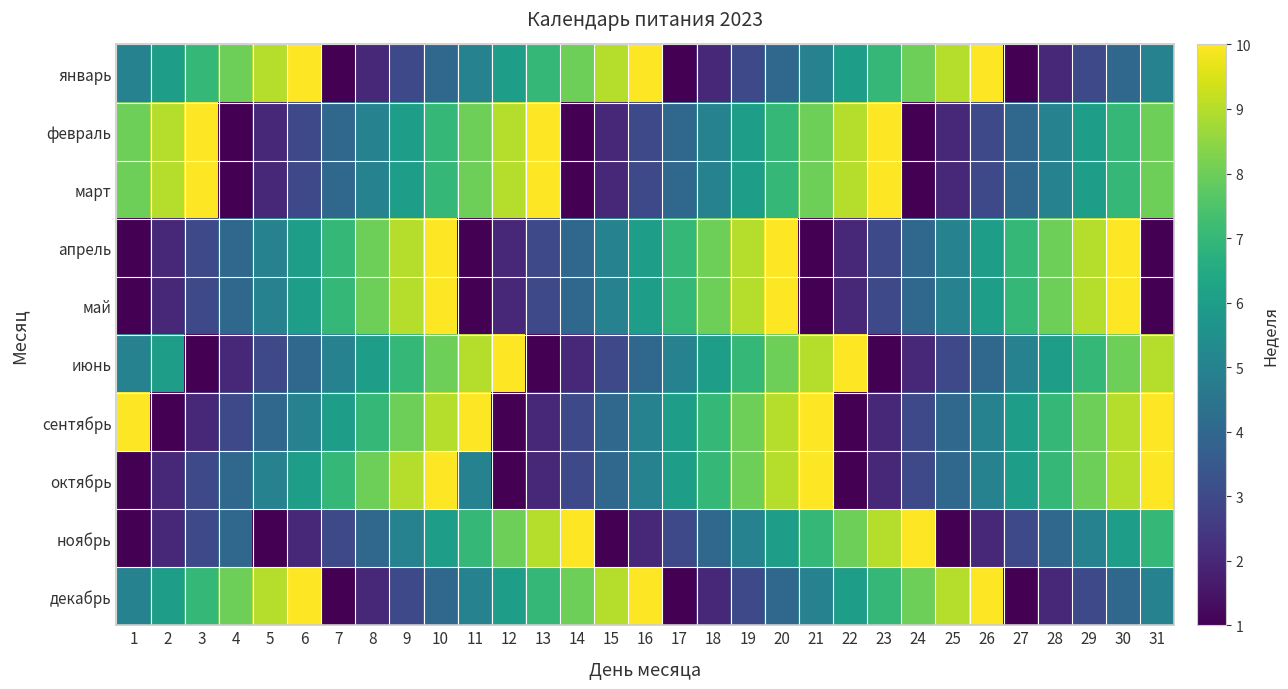

What is the spread (max minus min) of values at 23?

9